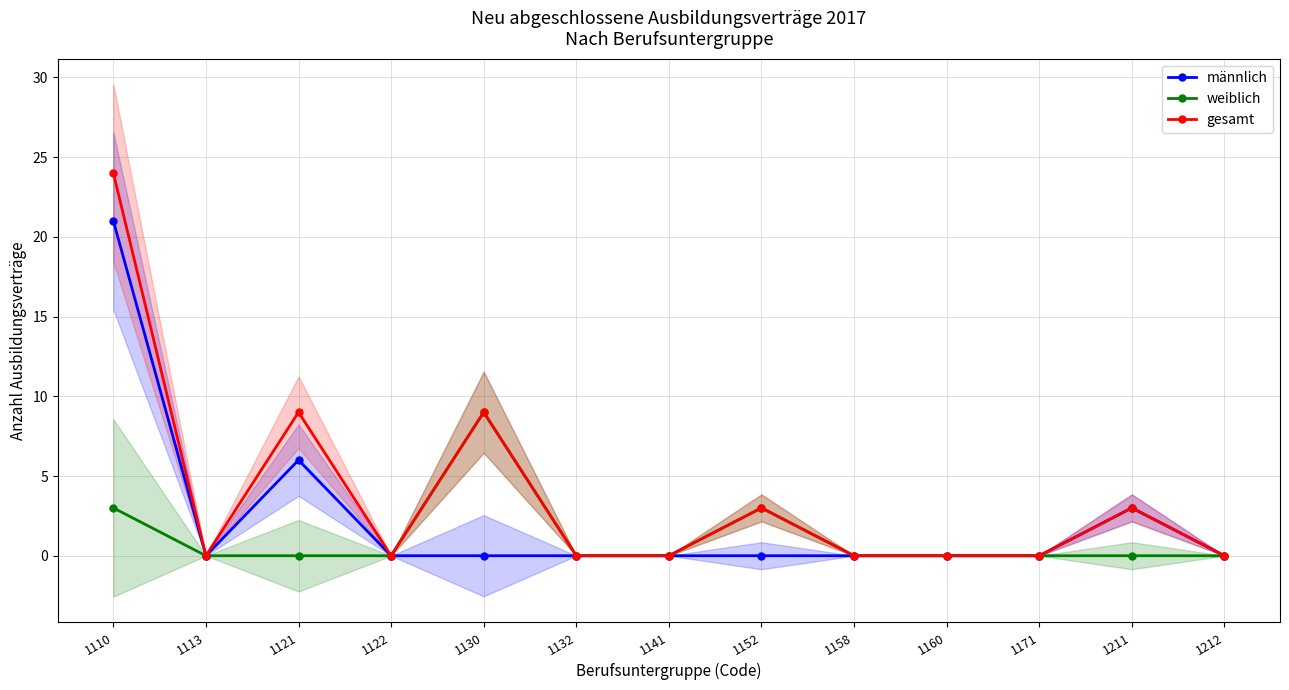

What is the average value of the gesamt series?

4